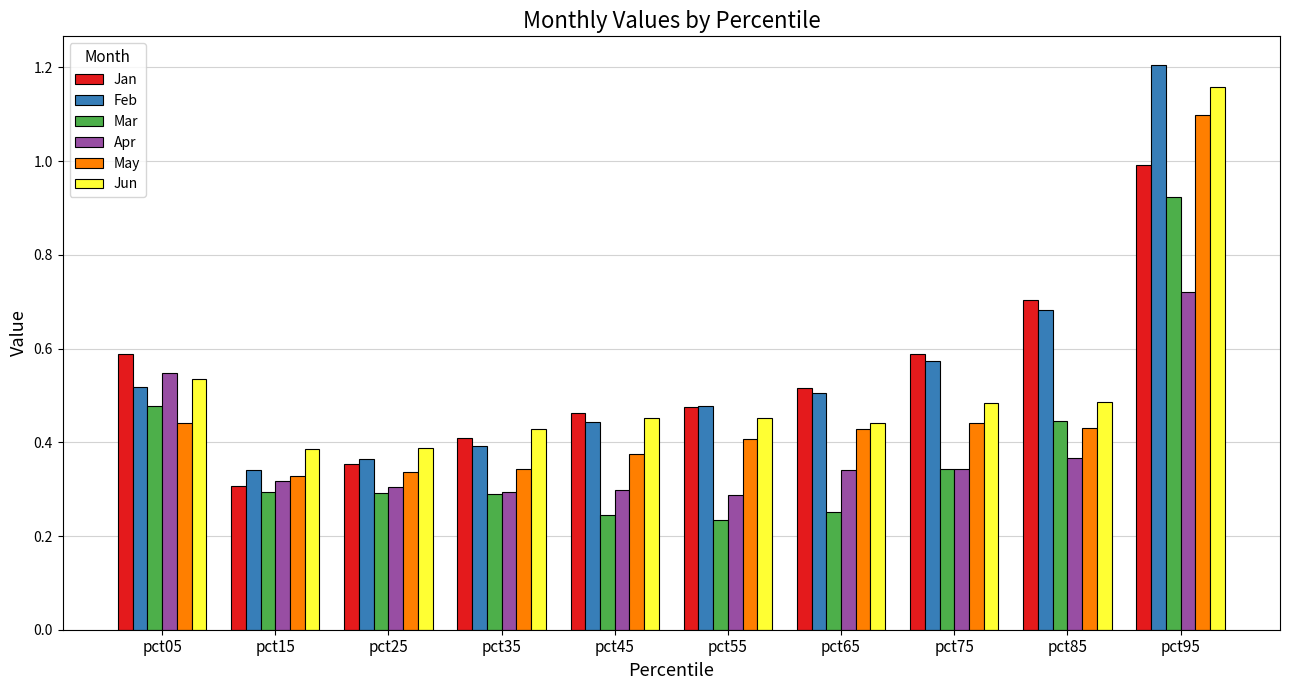

What is the sum of the Jun values at pct45 and pct15?

0.8